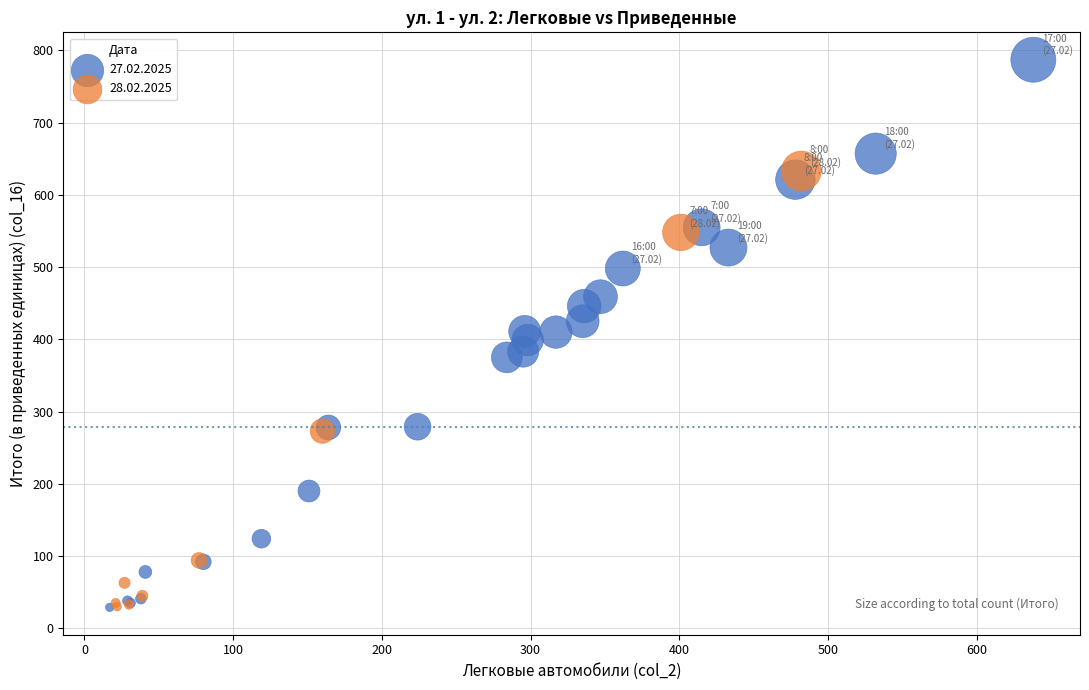

Which series reaches the maximum Y coordinate?

27.02.2025